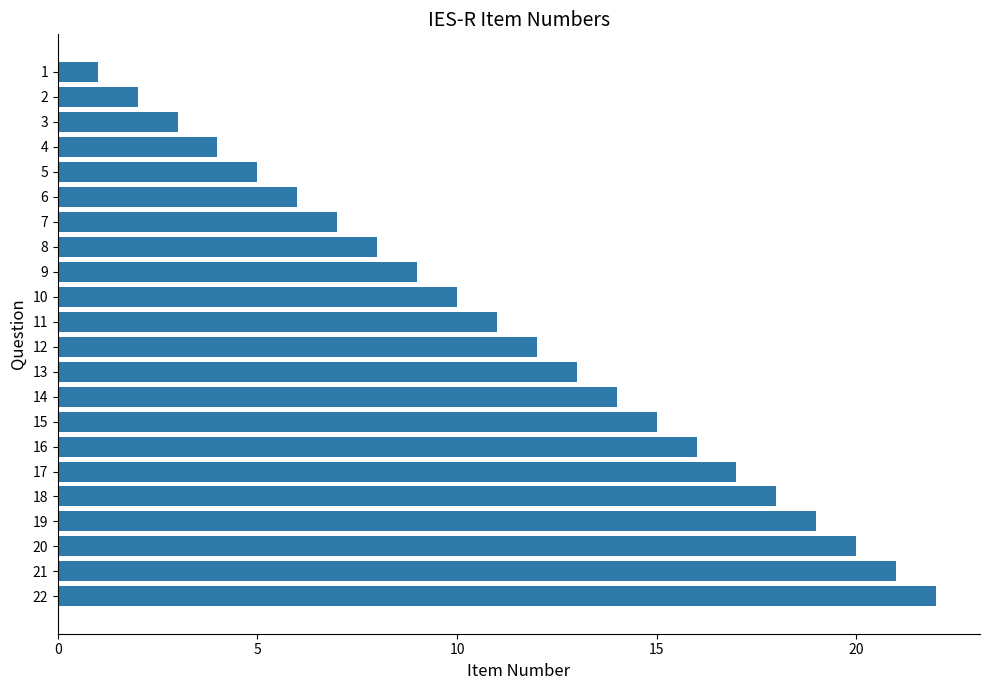

What is the minimum value shown in the chart?

1